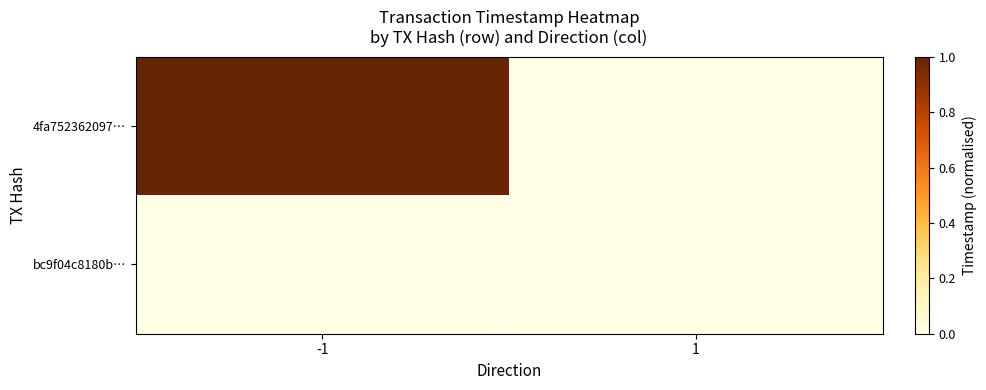

Reading left to right, transcribe all the data shown in this chart.

4fa752362097…: -1=1.0	1=0.0
bc9f04c8180b…: -1=0.0	1=0.0